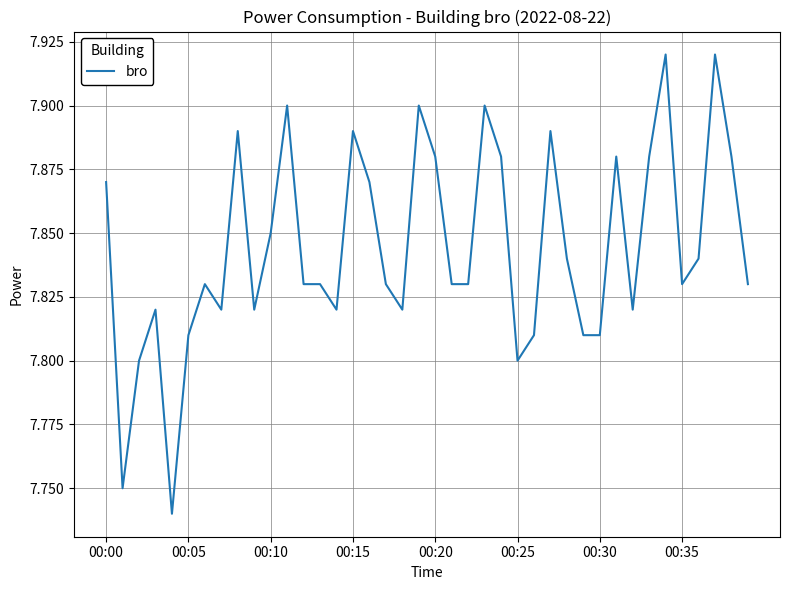

The chart shows a value of 11.4 at 00:10. True or false?

False